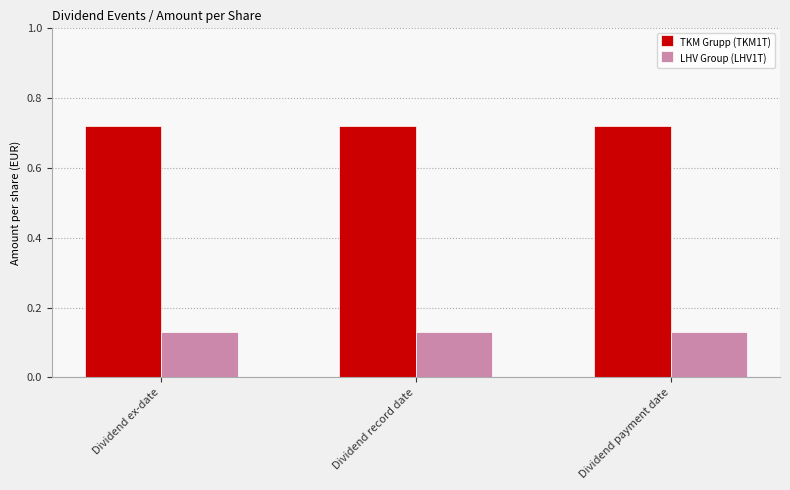

List the series in order of their overall mean, highest first.

TKM Grupp (TKM1T), LHV Group (LHV1T)